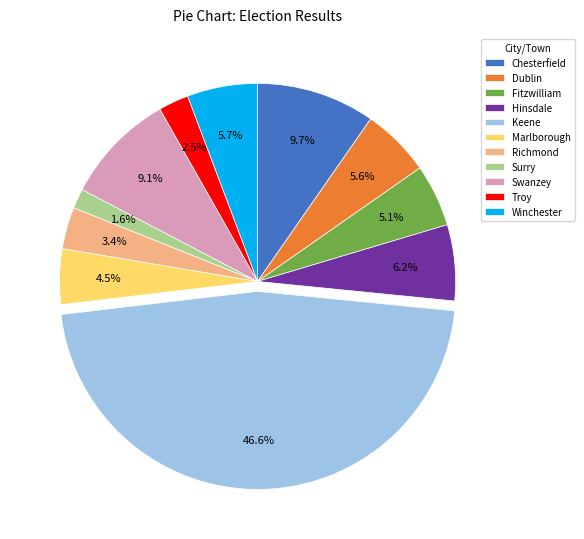

Which has a higher value, Marlborough or Dublin?

Dublin